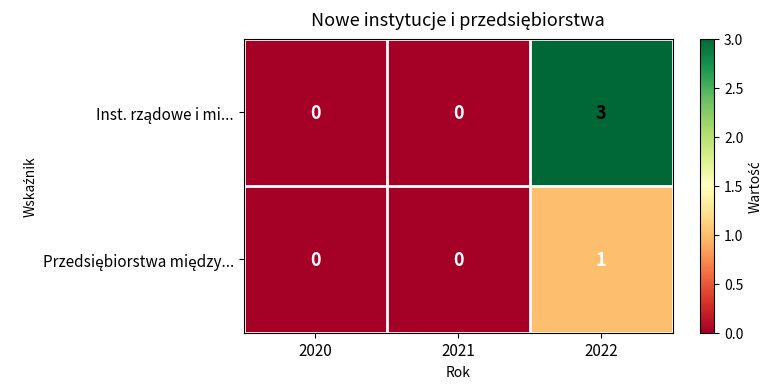

What is the total value across all series at 2022?

4